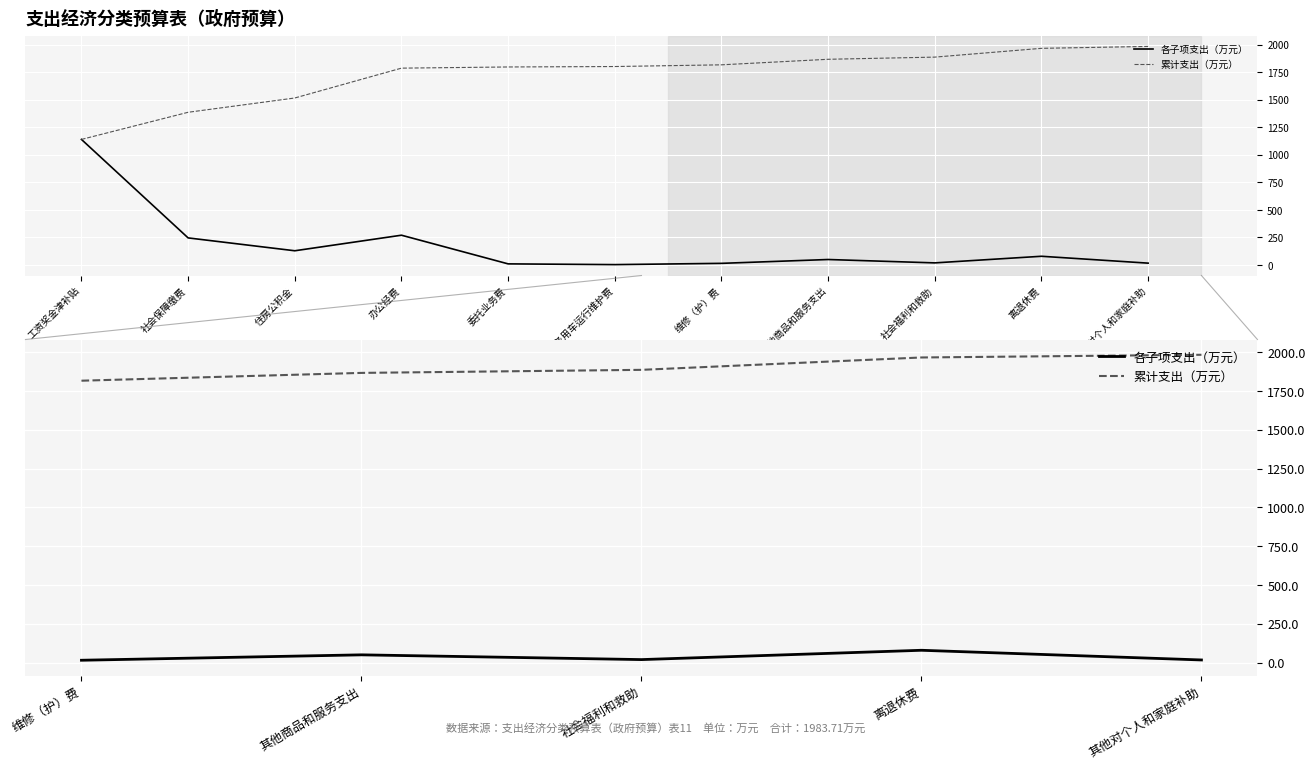

Reading left to right, transcribe all the data shown in this chart.

各子项支出（万元）: 15.4	50.3	19.7	79.7	17.3
累计支出（万元）: 1816.8	1867.1	1886.7	1966.4	1983.7